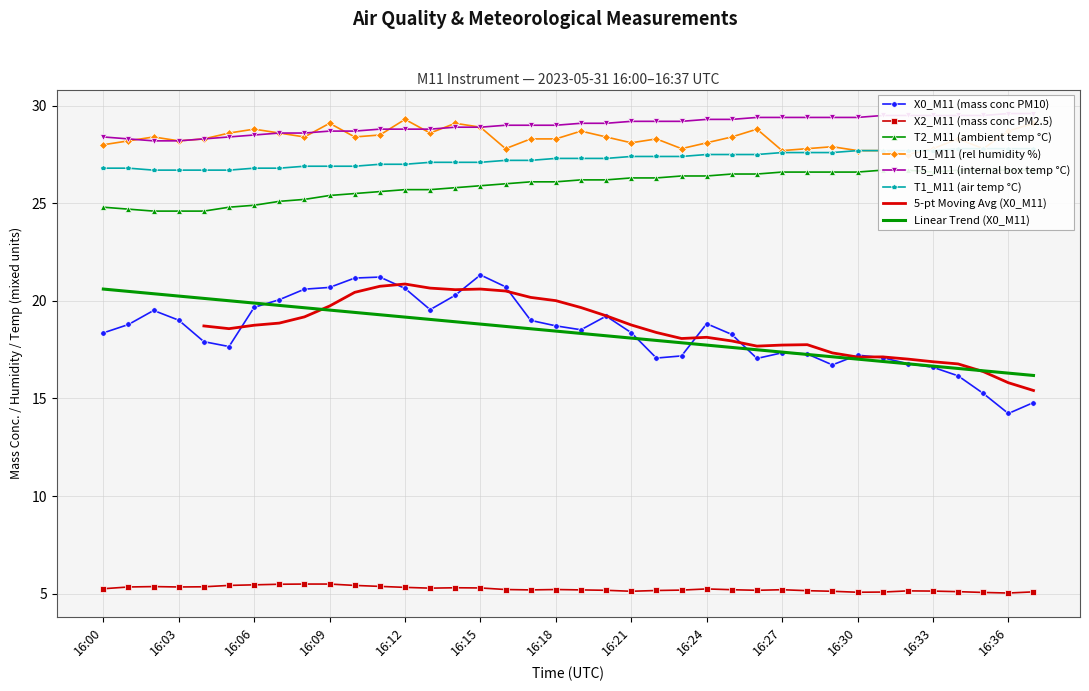

True or false: X0_M11 (mass conc PM10) has a value of 20.6 at 16:12.

True